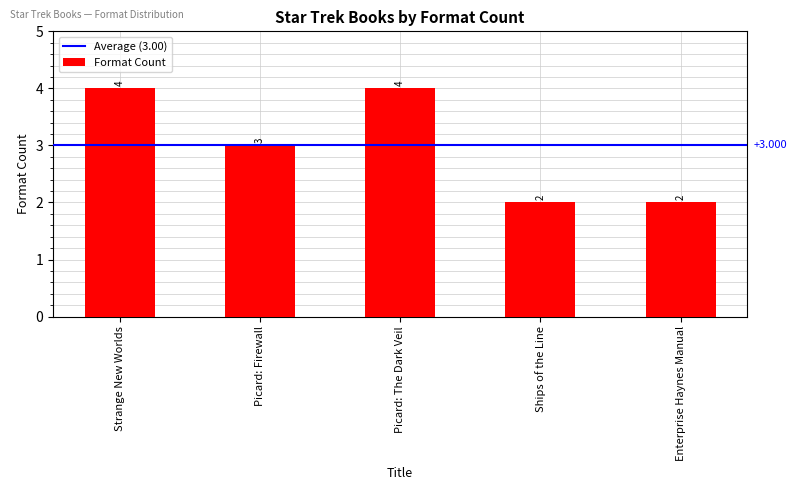

What is the sum of all values?

15